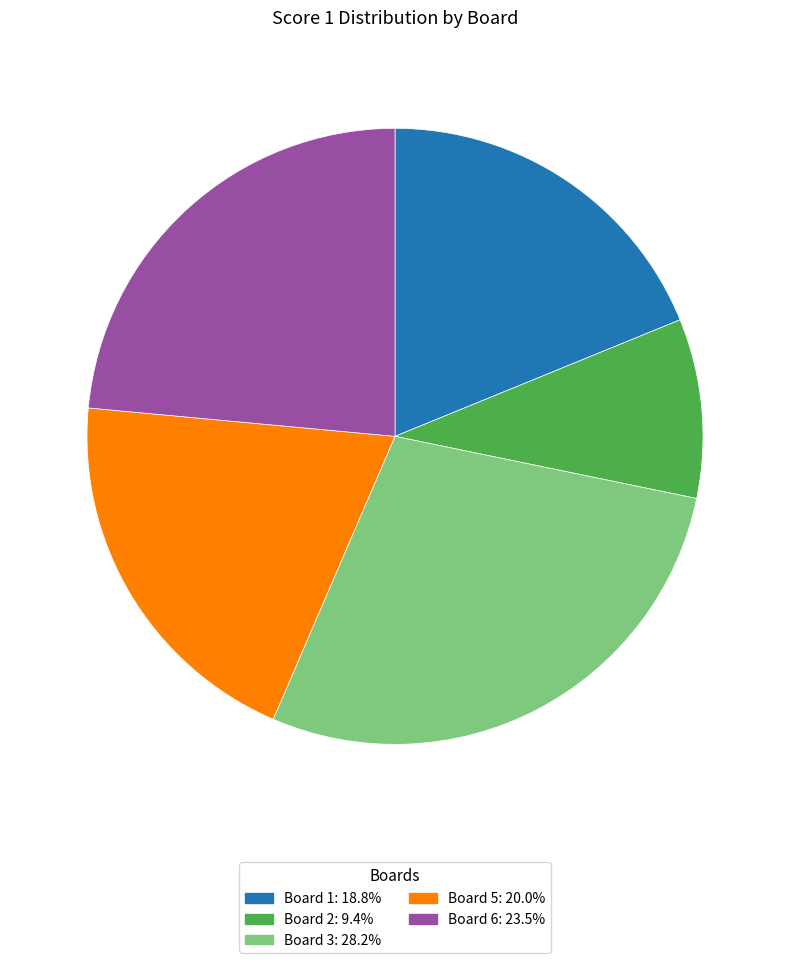

Is there any slice that represents more than half of the pie?

No